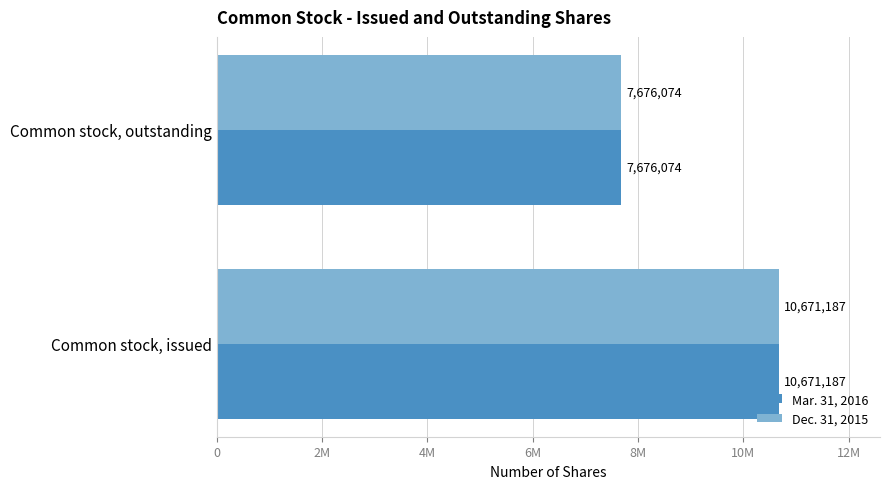

What are all the series names shown in the legend?

Mar. 31, 2016, Dec. 31, 2015